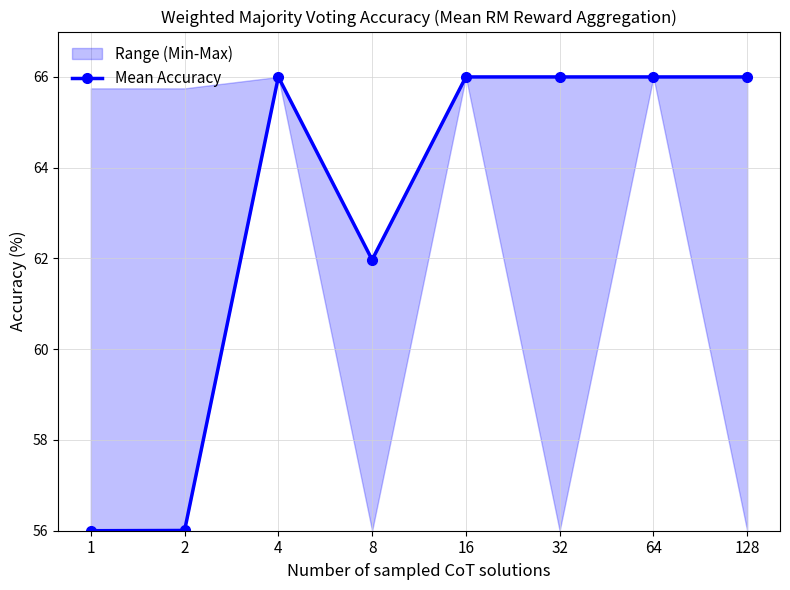

What is the change in value from 8 to 64?

+4.0